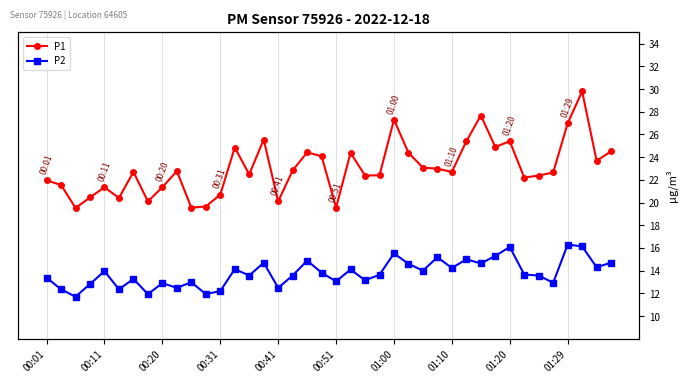

What is the spread (max minus min) of values at 11?

7.7